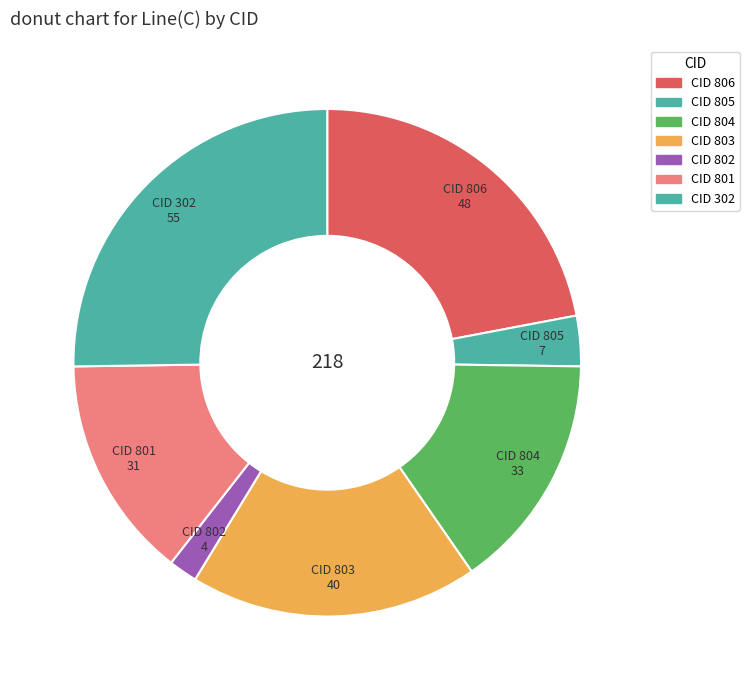

How many segments does this pie chart have?

7